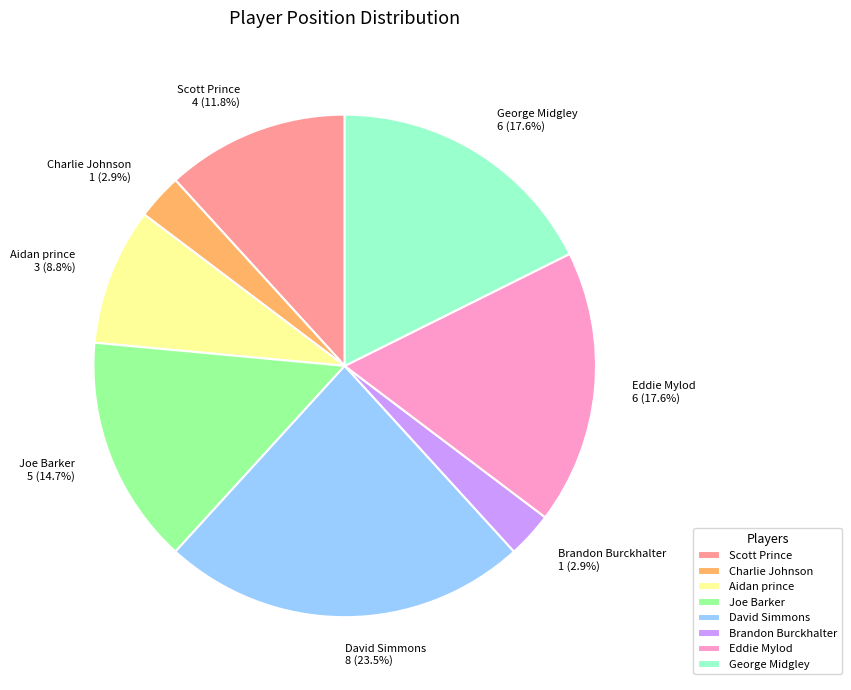

Approximately how many times larger is the value at Brandon Burckhalter compared to Charlie Johnson?

1.0